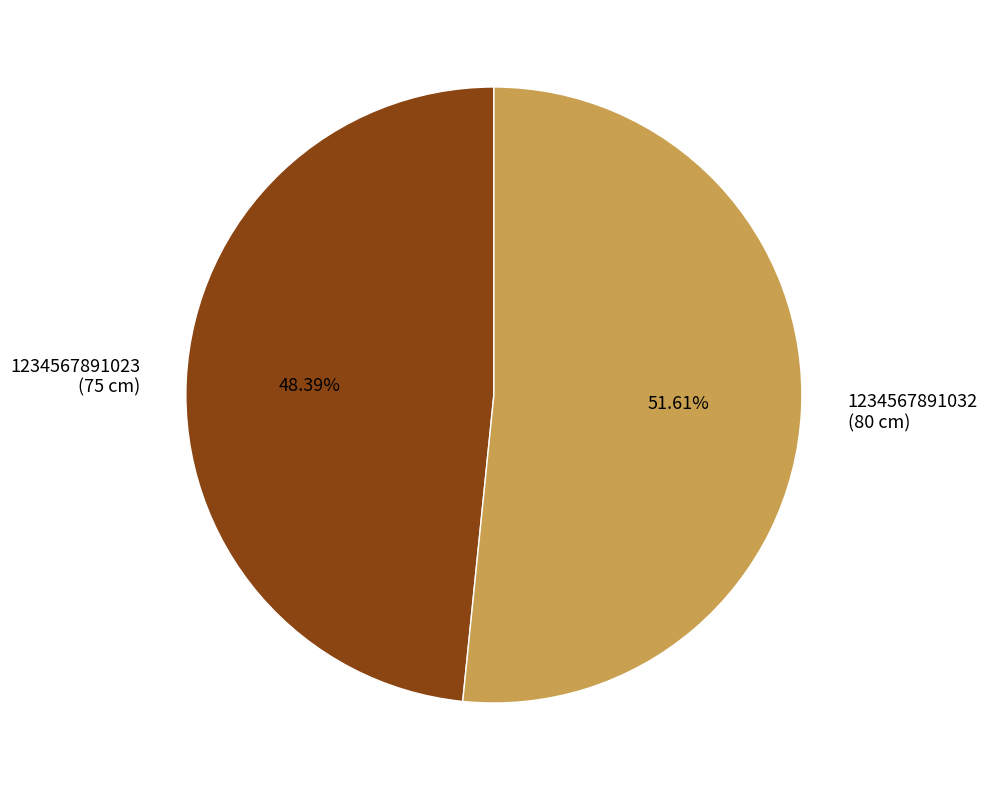

Does any single category account for the majority?

Yes